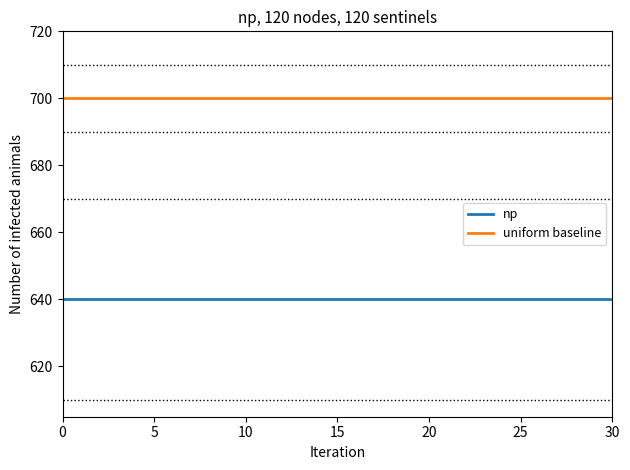

What is the maximum value for uniform baseline?

700